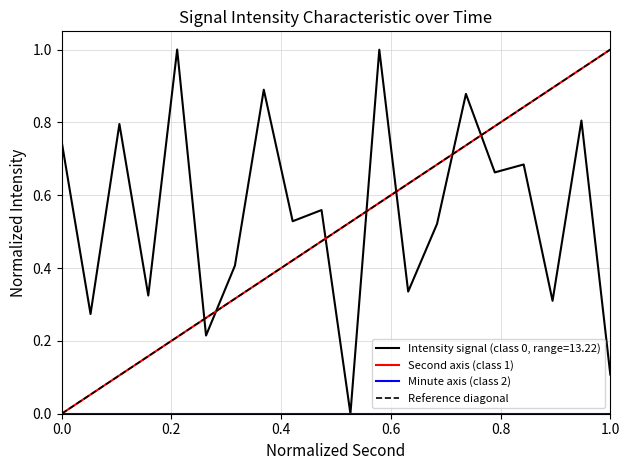

True or false: intensity(dBm) has more than 0 interior local peaks.

True